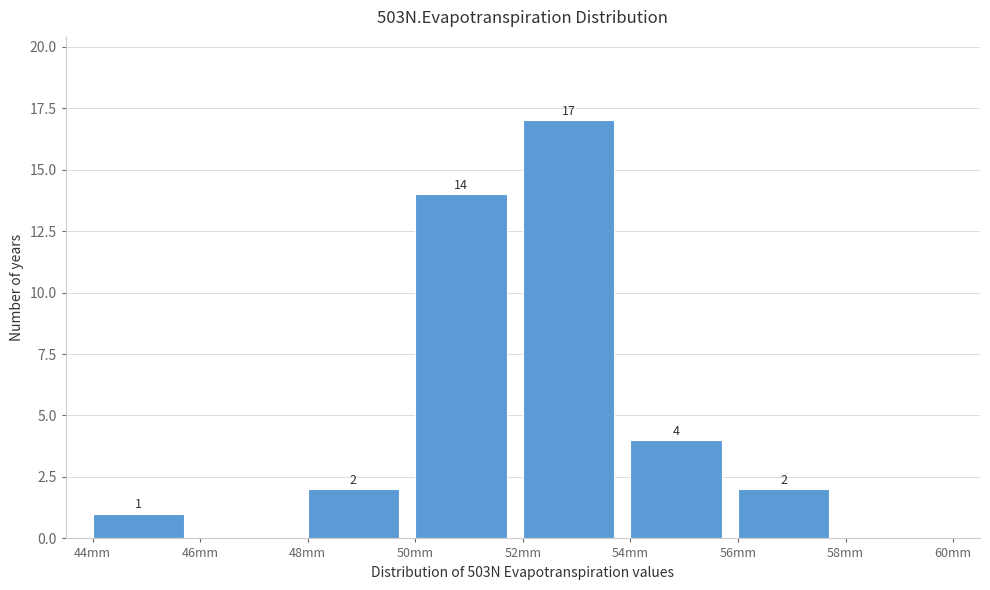

Over which range of the x-axis is the bar tallest?

52 to 54